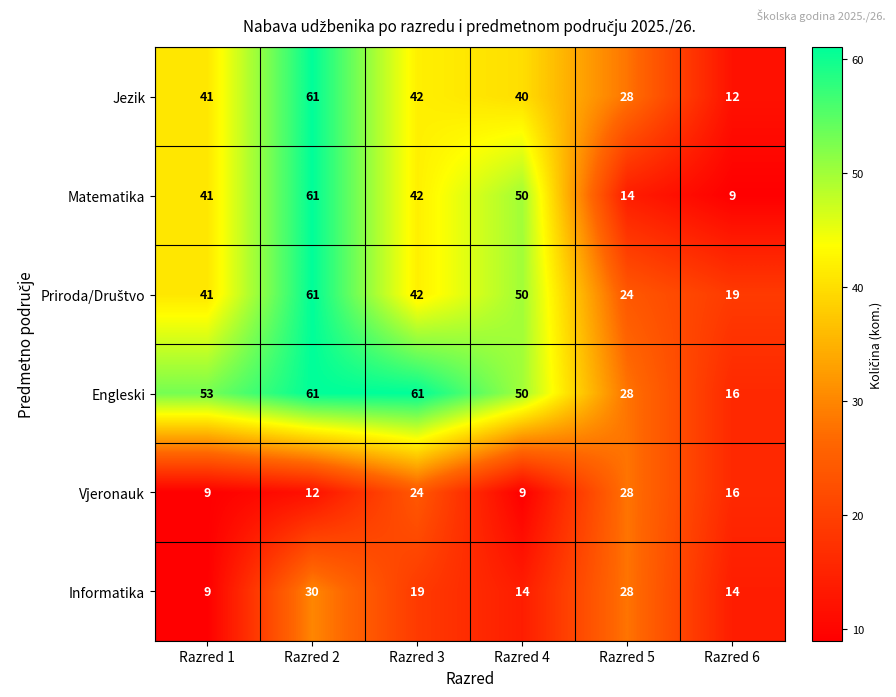

Where does the Vjeronauk series first go above 16?

Razred 3